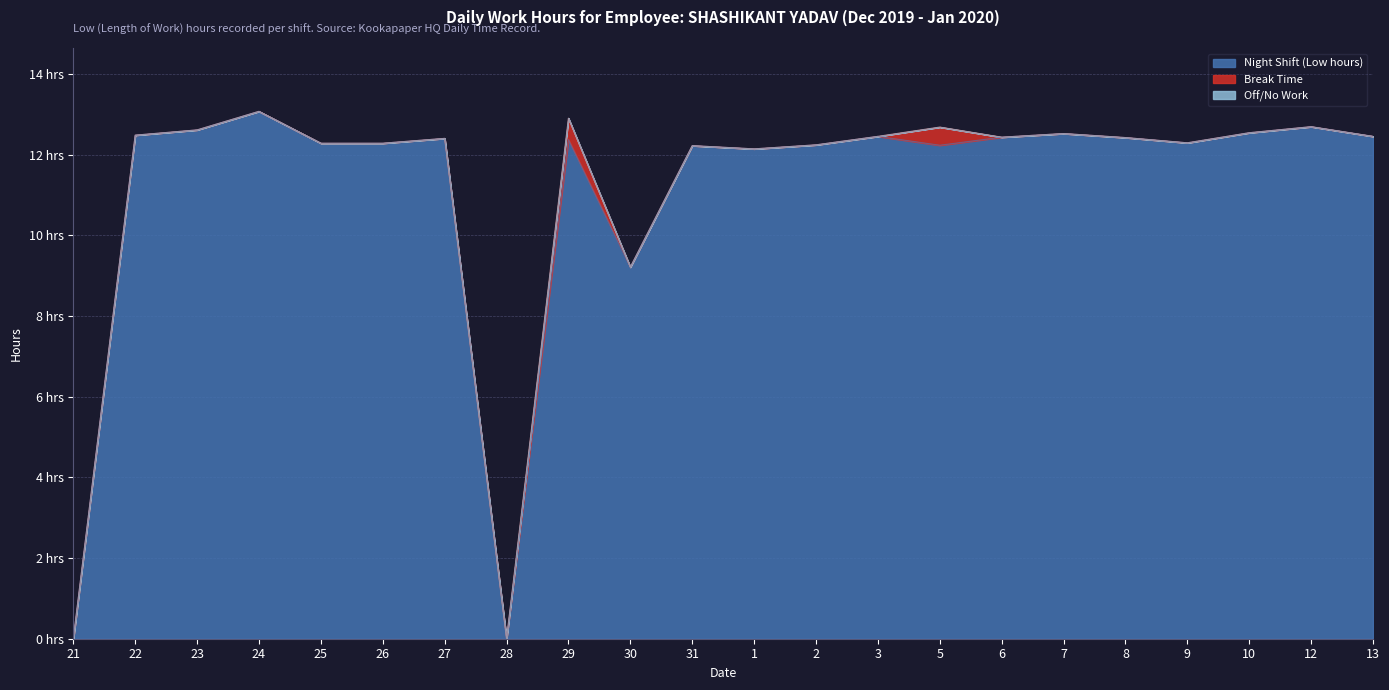

True or false: Break Time and Off/No Work intersect in this chart.

False